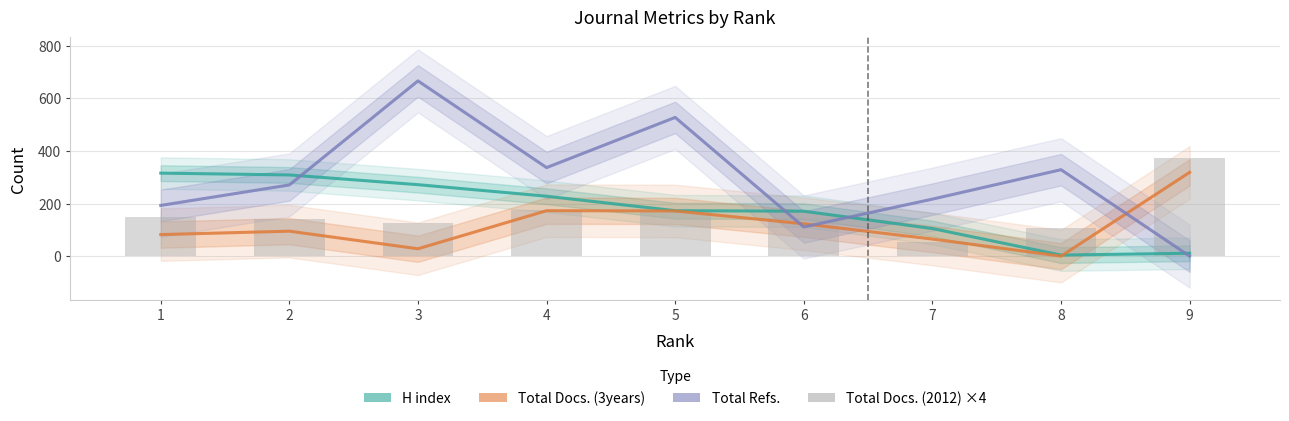

What is the maximum value for Total Docs. (3years)?

319